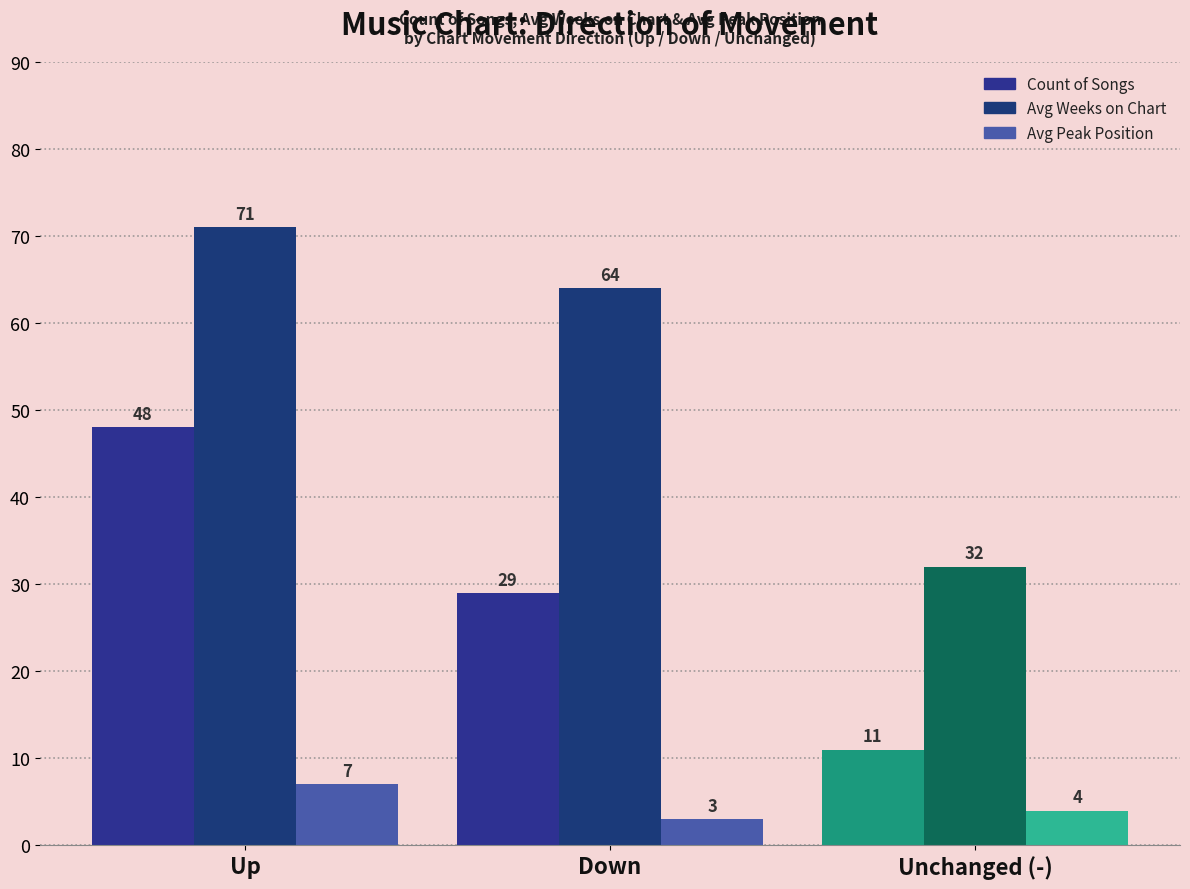

At which category is the sum across all series the highest?

Up